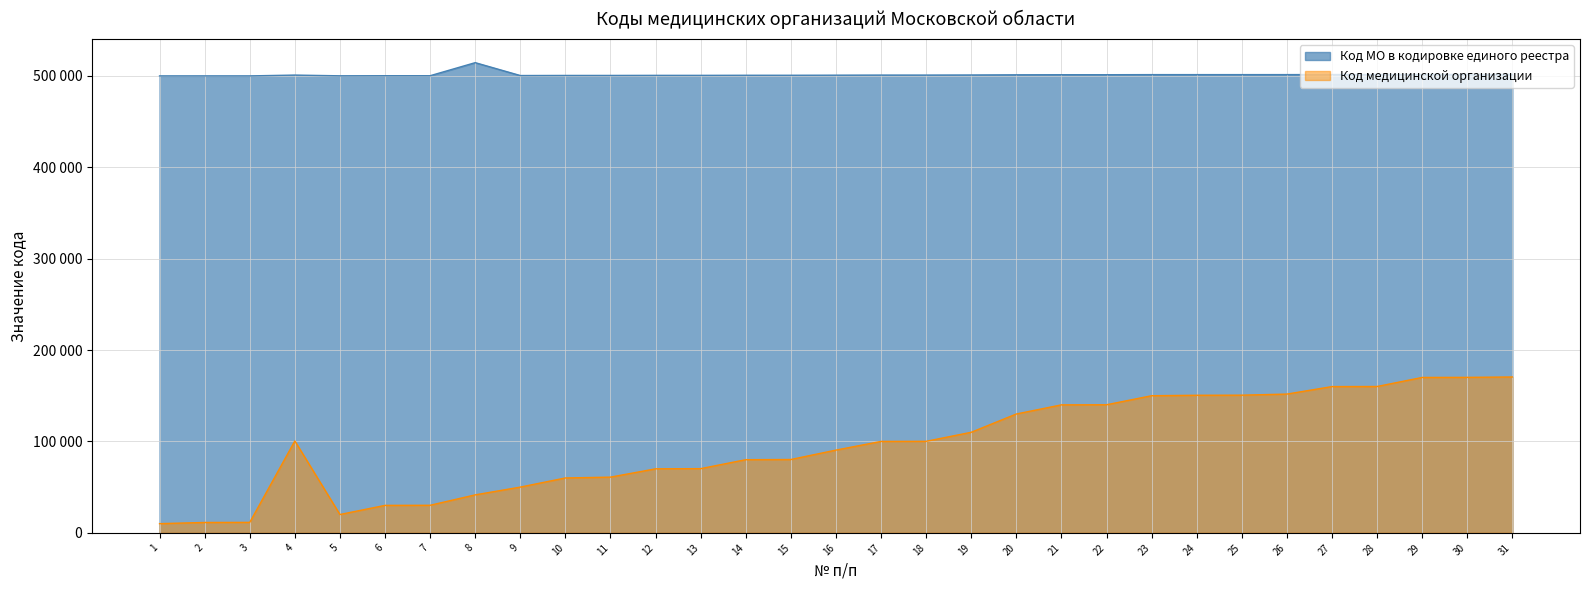

Rank the series at 22 from lowest to highest value.

Код медицинской организации, Код МО в кодировке единого реестра